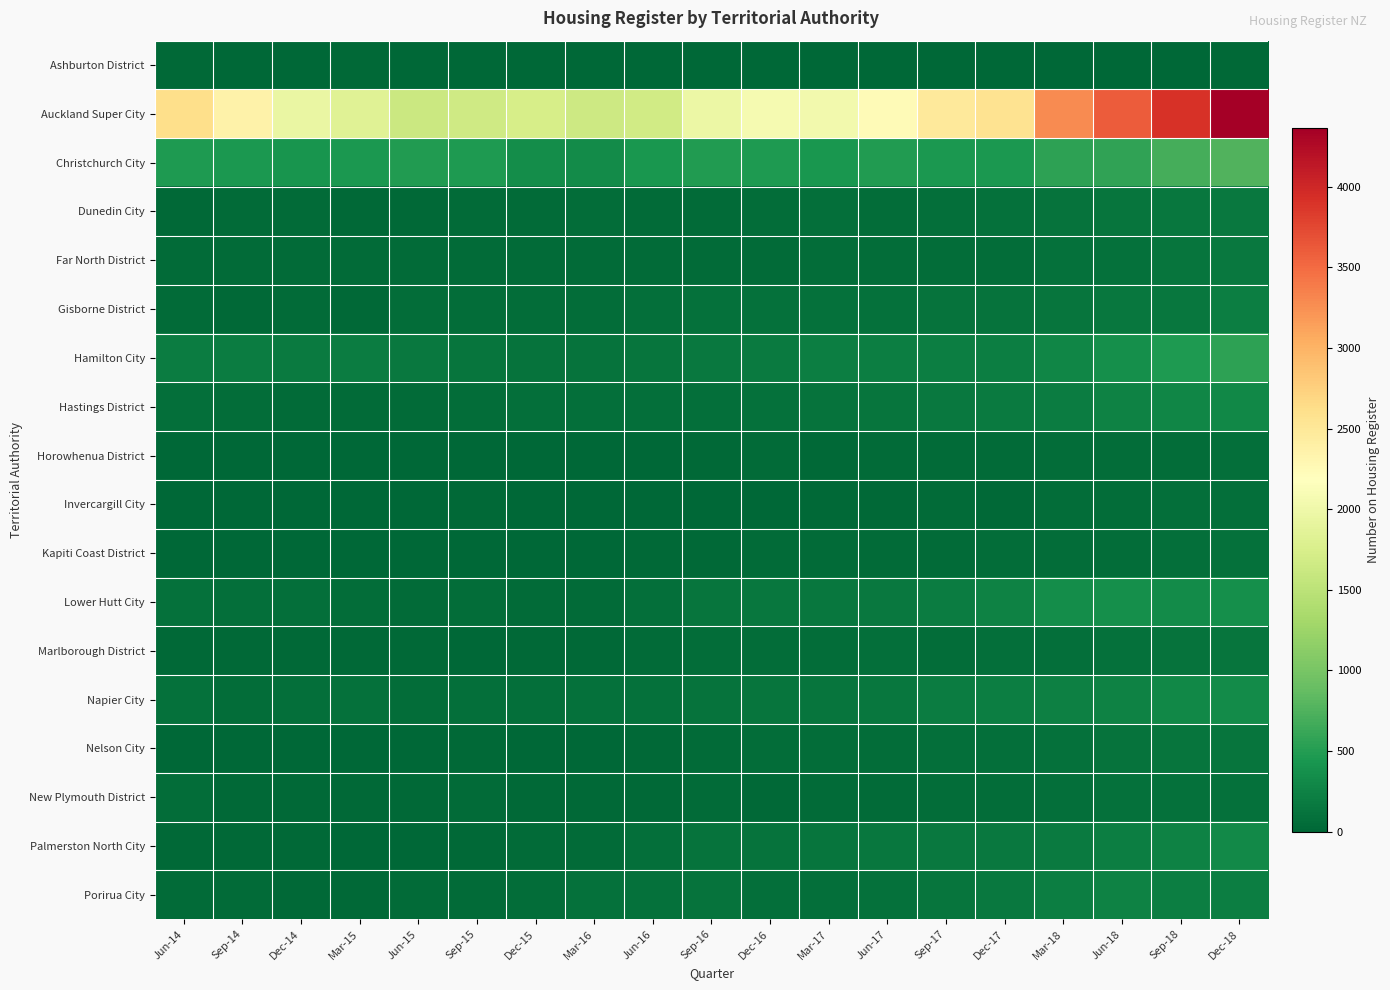

Rank the series at Sep-14 from highest to lowest value.

Auckland Super City, Christchurch City, Hamilton City, Lower Hutt City, Hastings District, Napier City, Dunedin City, Far North District, Porirua City, New Plymouth District, Gisborne District, Marlborough District, Palmerston North City, Nelson City, Ashburton District, Invercargill City, Kapiti Coast District, Horowhenua District